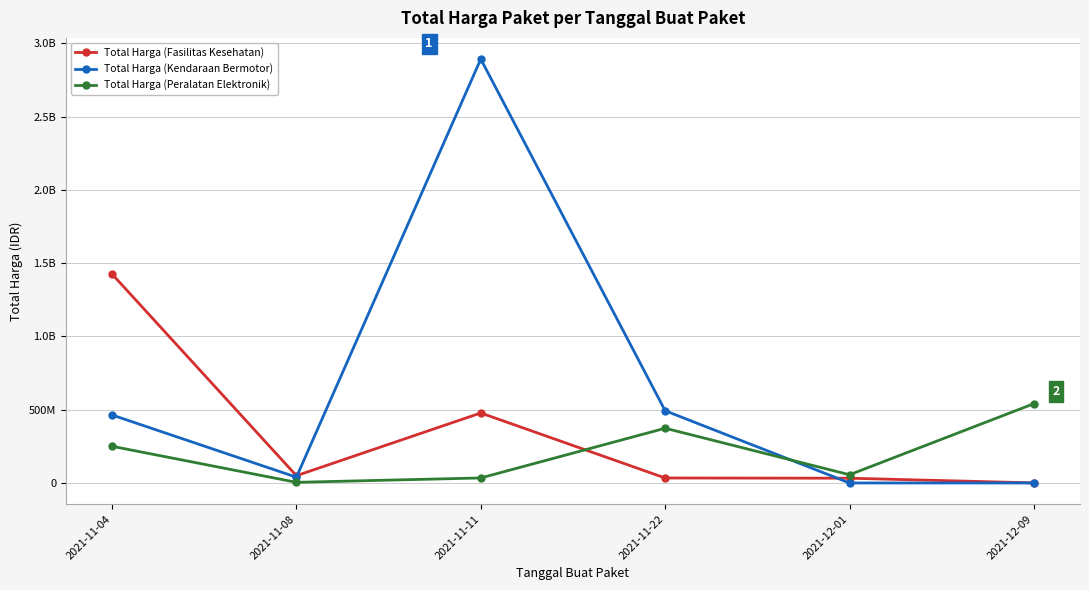

Does the chart display data point markers on the line(s)?

Yes